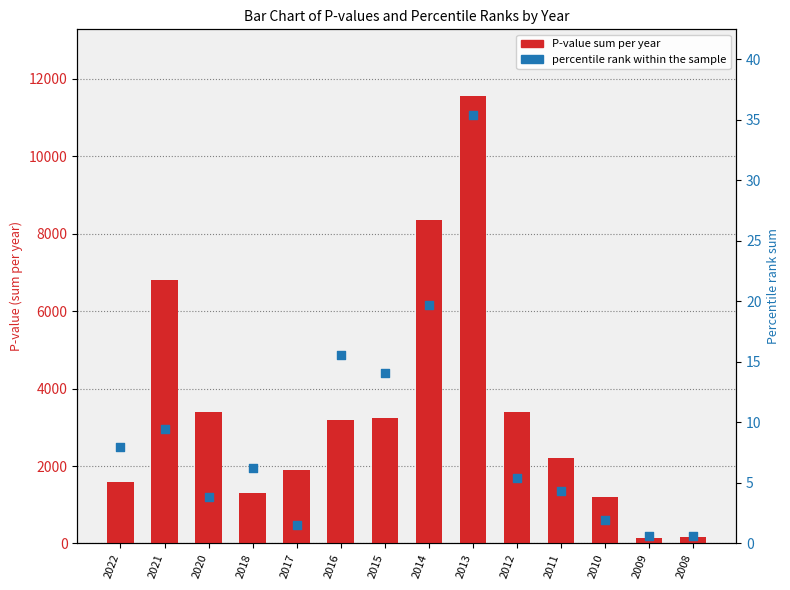

Is the value of percentile rank within the sample at 2017 greater than the value of P-value sum per year at 2012?

No